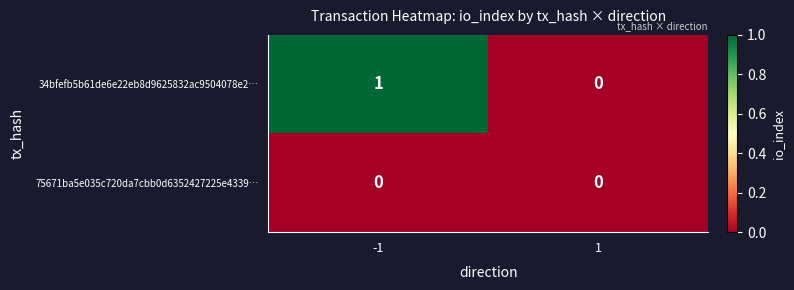

What is the total value across all series at -1?

1